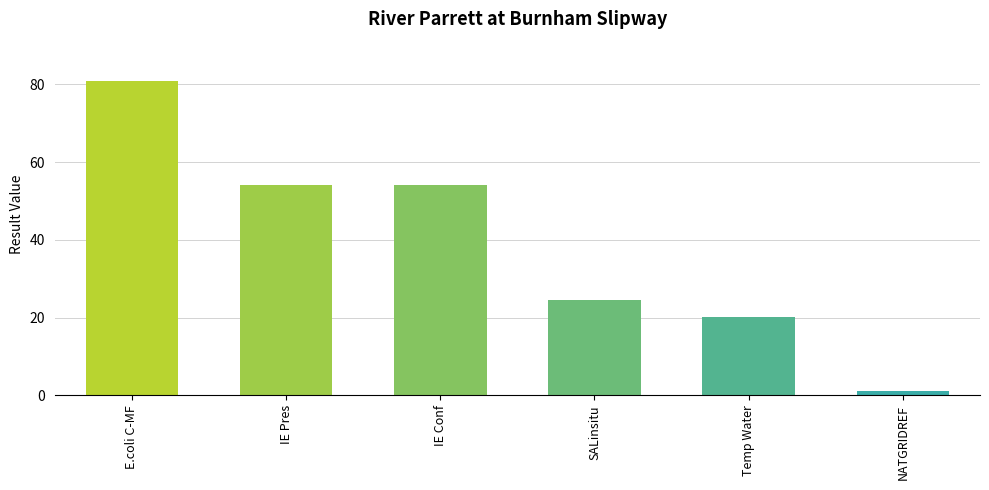

Does the chart contain stacked bars?

No